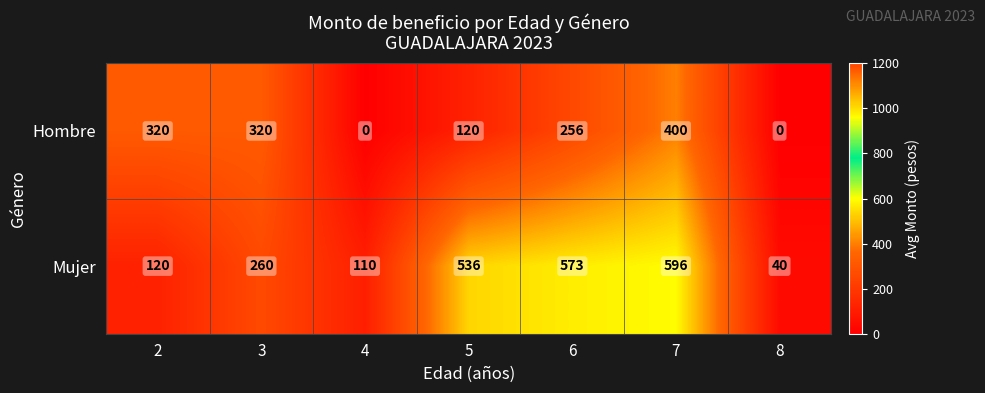

Count the number of categories in the chart.

7